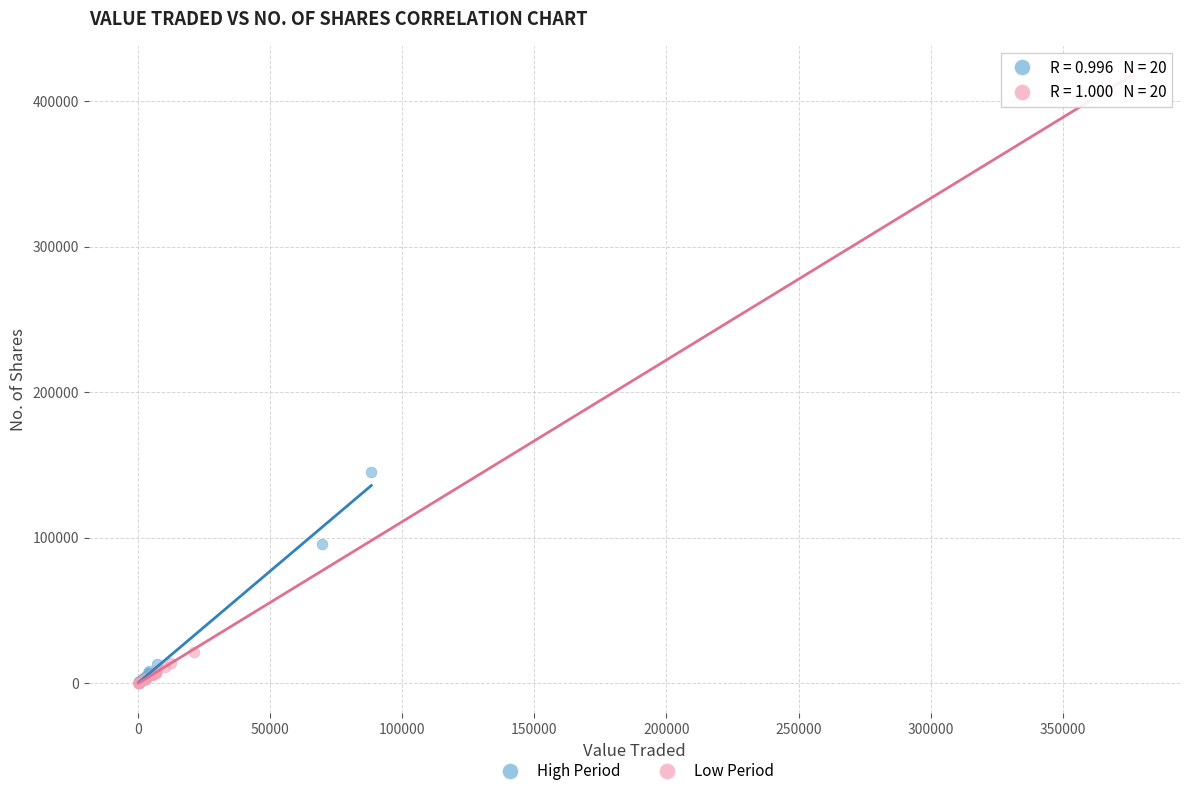

Which series reaches the maximum Y coordinate?

Low Period